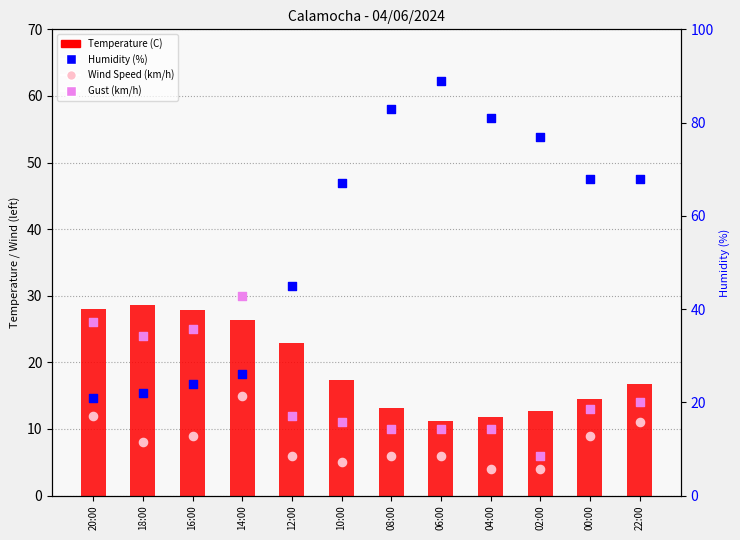

Which series reaches the maximum Y coordinate?

Humidity (%)